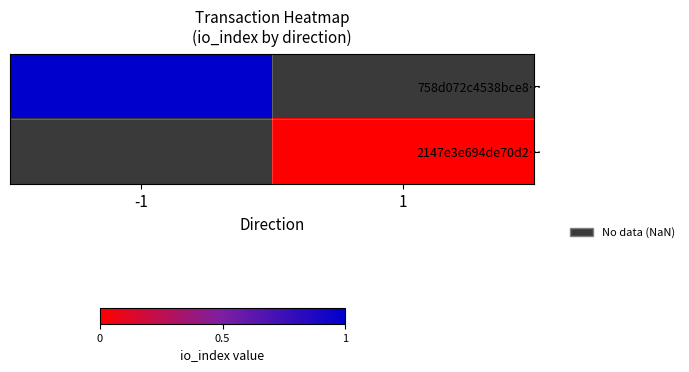

Which has a higher value, 1 or -1?

-1